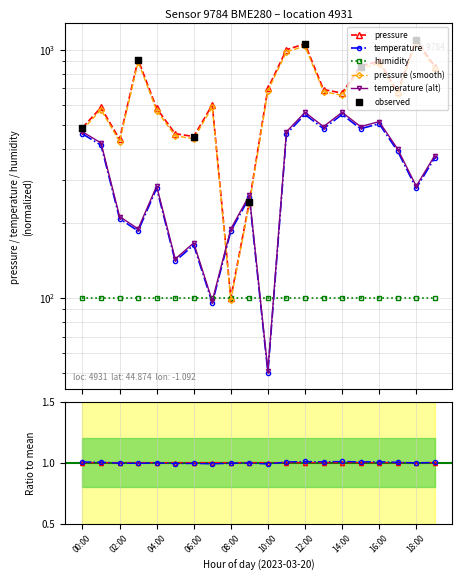

Which series reaches the maximum Y coordinate?

pressure